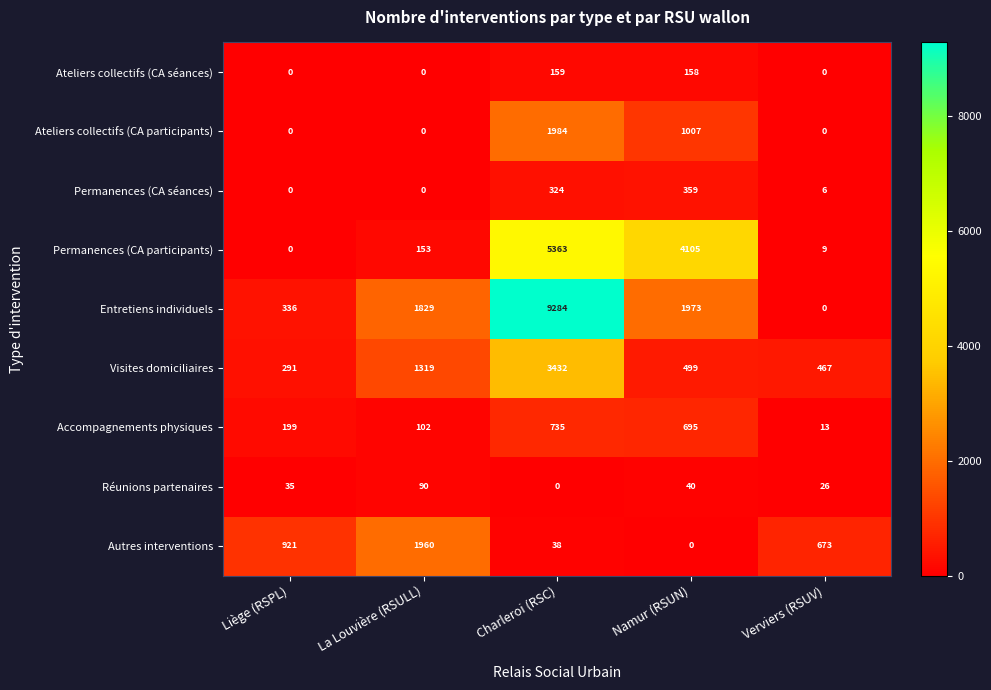

How many data points does each series have?

5